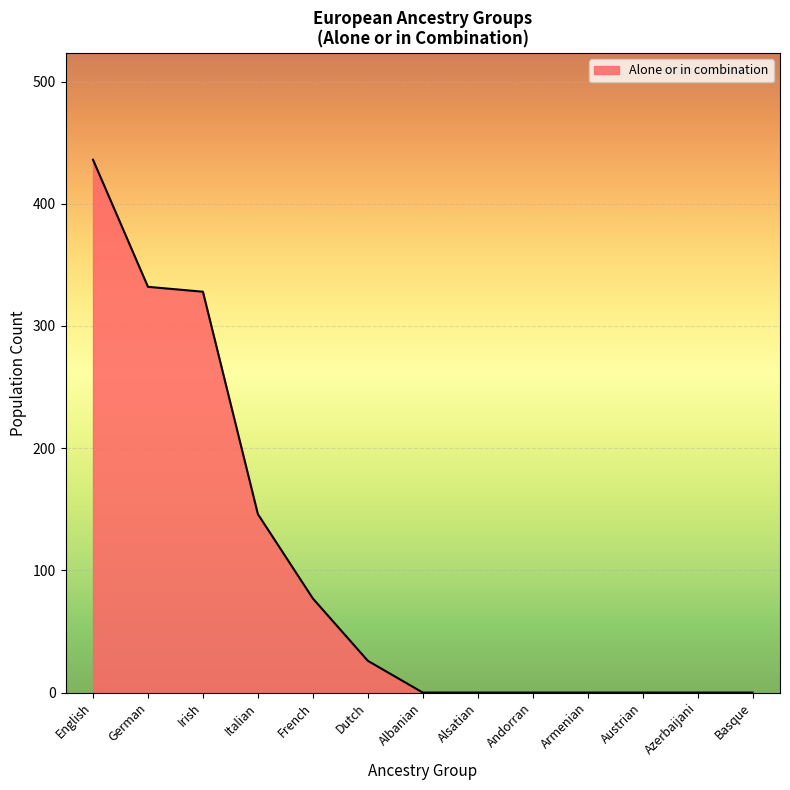

The chart shows a value of 0 at Austrian. True or false?

True